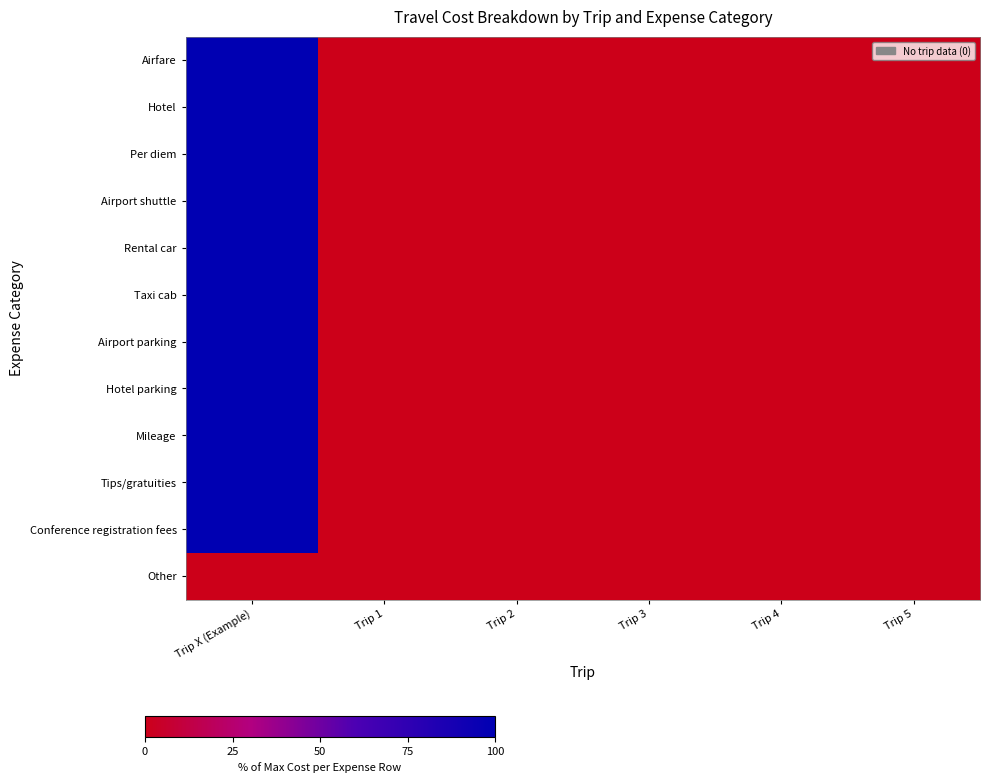

Reading left to right, extract all data points from this chart.

Airfare: Trip X (Example)=100	Trip 1=0	Trip 2=0	Trip 3=0	Trip 4=0	Trip 5=0
Hotel: Trip X (Example)=100	Trip 1=0	Trip 2=0	Trip 3=0	Trip 4=0	Trip 5=0
Per diem: Trip X (Example)=100	Trip 1=0	Trip 2=0	Trip 3=0	Trip 4=0	Trip 5=0
Airport shuttle: Trip X (Example)=100	Trip 1=0	Trip 2=0	Trip 3=0	Trip 4=0	Trip 5=0
Rental car: Trip X (Example)=100	Trip 1=0	Trip 2=0	Trip 3=0	Trip 4=0	Trip 5=0
Taxi cab: Trip X (Example)=100	Trip 1=0	Trip 2=0	Trip 3=0	Trip 4=0	Trip 5=0
Airport parking: Trip X (Example)=100	Trip 1=0	Trip 2=0	Trip 3=0	Trip 4=0	Trip 5=0
Hotel parking: Trip X (Example)=100	Trip 1=0	Trip 2=0	Trip 3=0	Trip 4=0	Trip 5=0
Mileage: Trip X (Example)=100	Trip 1=0	Trip 2=0	Trip 3=0	Trip 4=0	Trip 5=0
Tips/gratuities: Trip X (Example)=100	Trip 1=0	Trip 2=0	Trip 3=0	Trip 4=0	Trip 5=0
Conference registration fees: Trip X (Example)=100	Trip 1=0	Trip 2=0	Trip 3=0	Trip 4=0	Trip 5=0
Other: Trip X (Example)=0	Trip 1=0	Trip 2=0	Trip 3=0	Trip 4=0	Trip 5=0